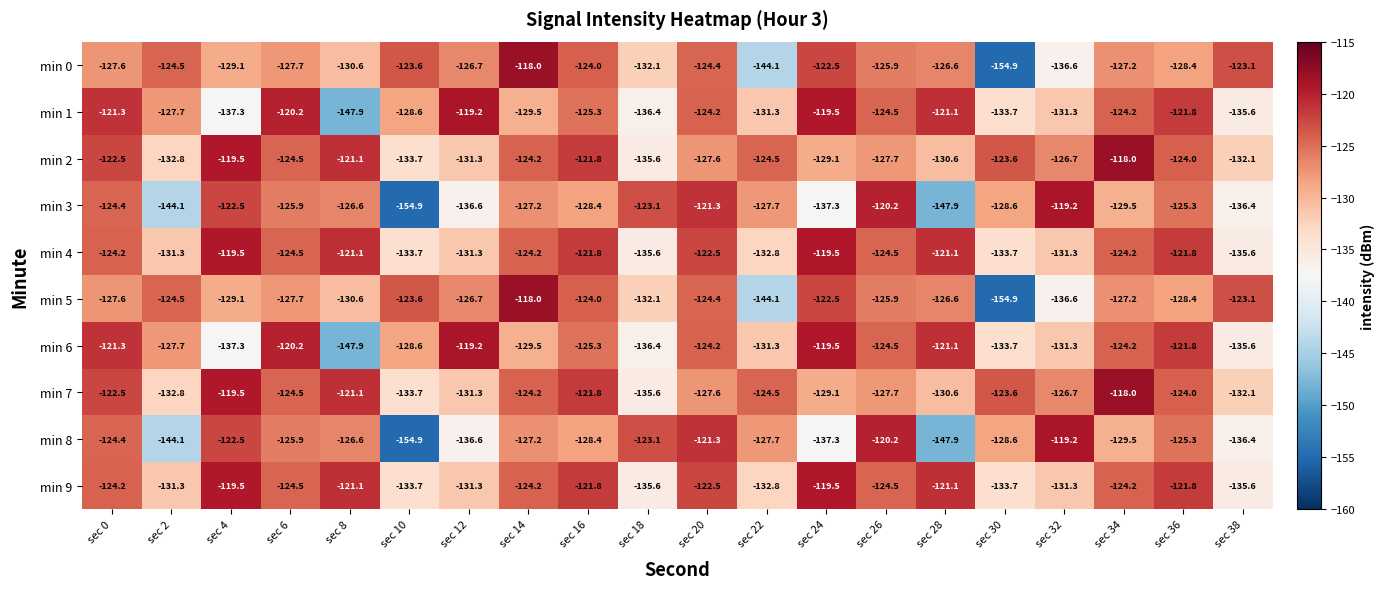

Where is min 5 nearest to the value -136?

sec 32